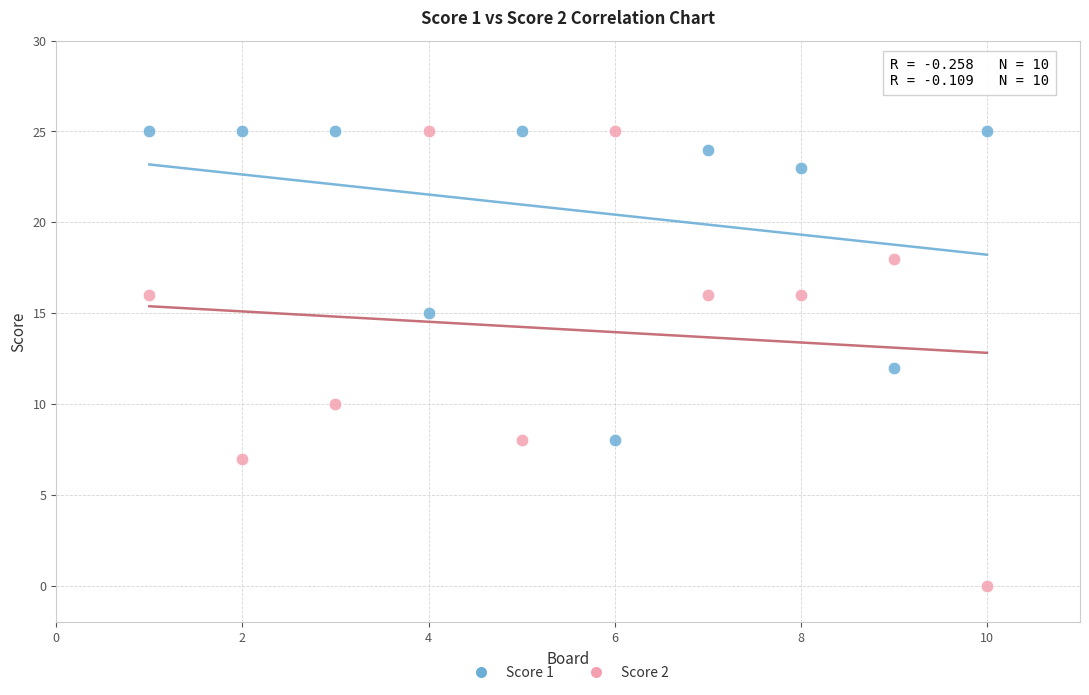

Which series has the largest Y range (max minus min)?

Score 2